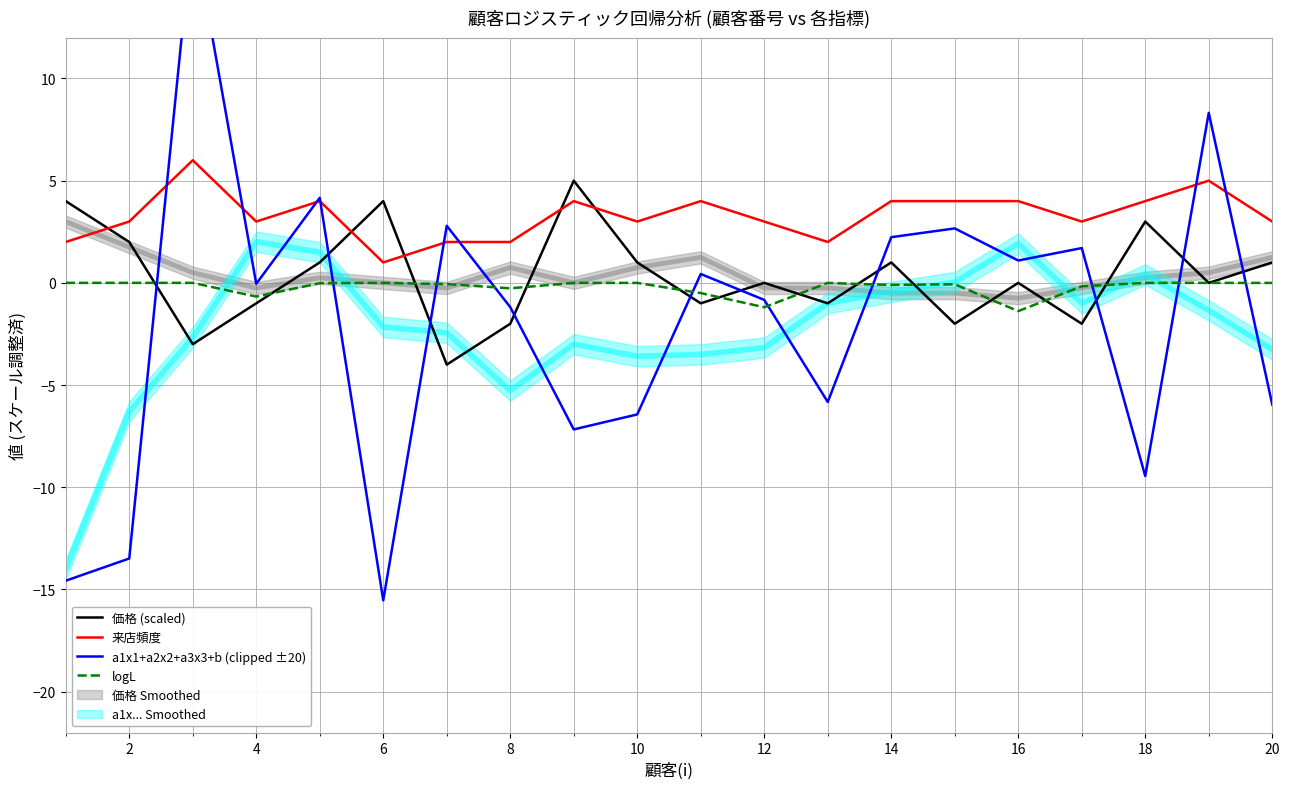

True or false: 来店頻度 and a1x1+a2x2+a3x3+b (clipped ±20) intersect in this chart.

True